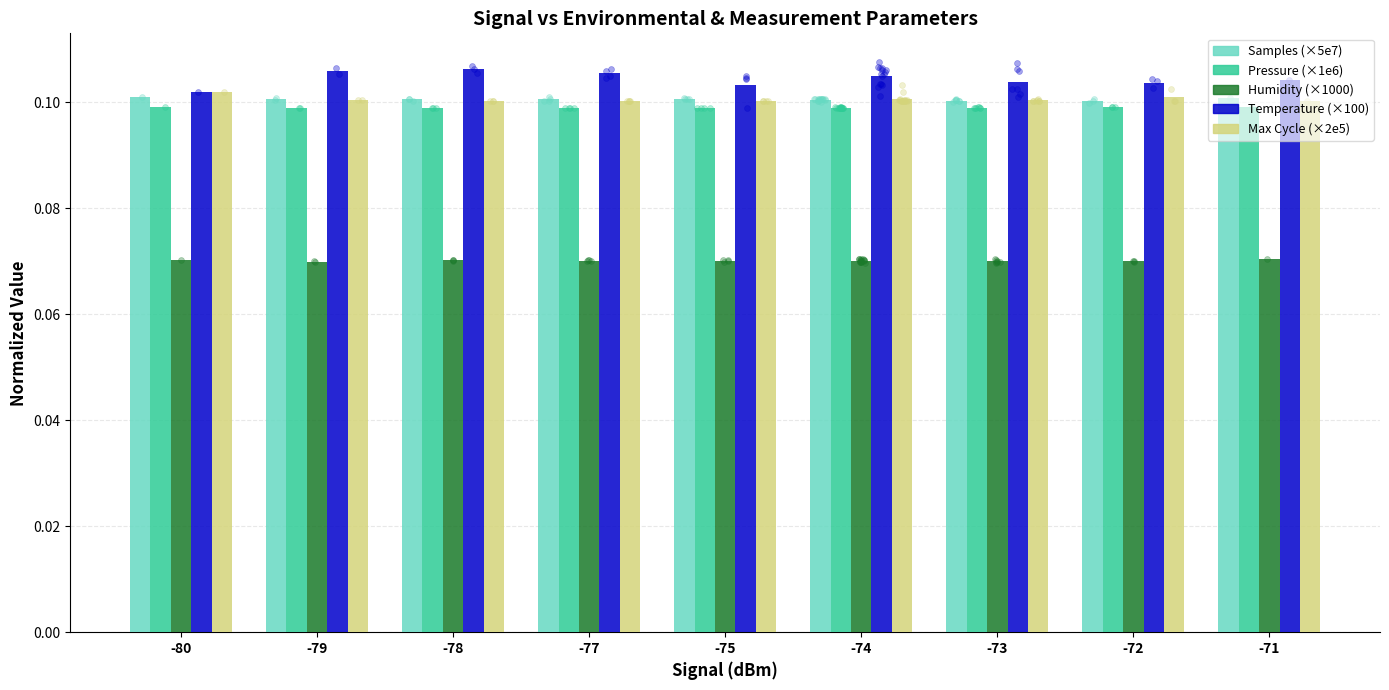

What are all the series names shown in the legend?

Samples (×5e7), Pressure (×1e6), Humidity (×1000), Temperature (×100), Max Cycle (×2e5)